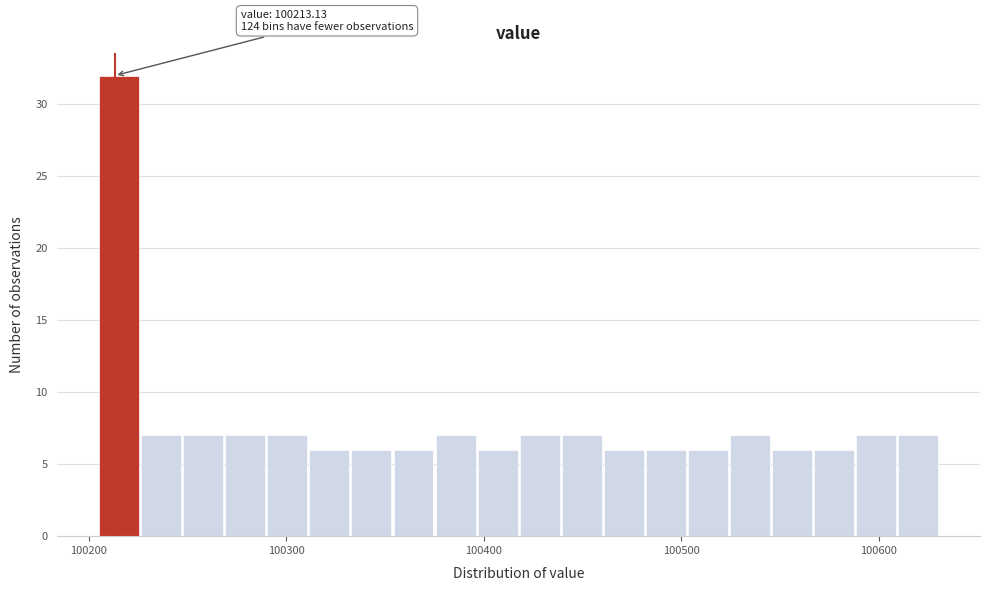

Read against the x-axis, roughly where is the centre of the tallest bar?

100220